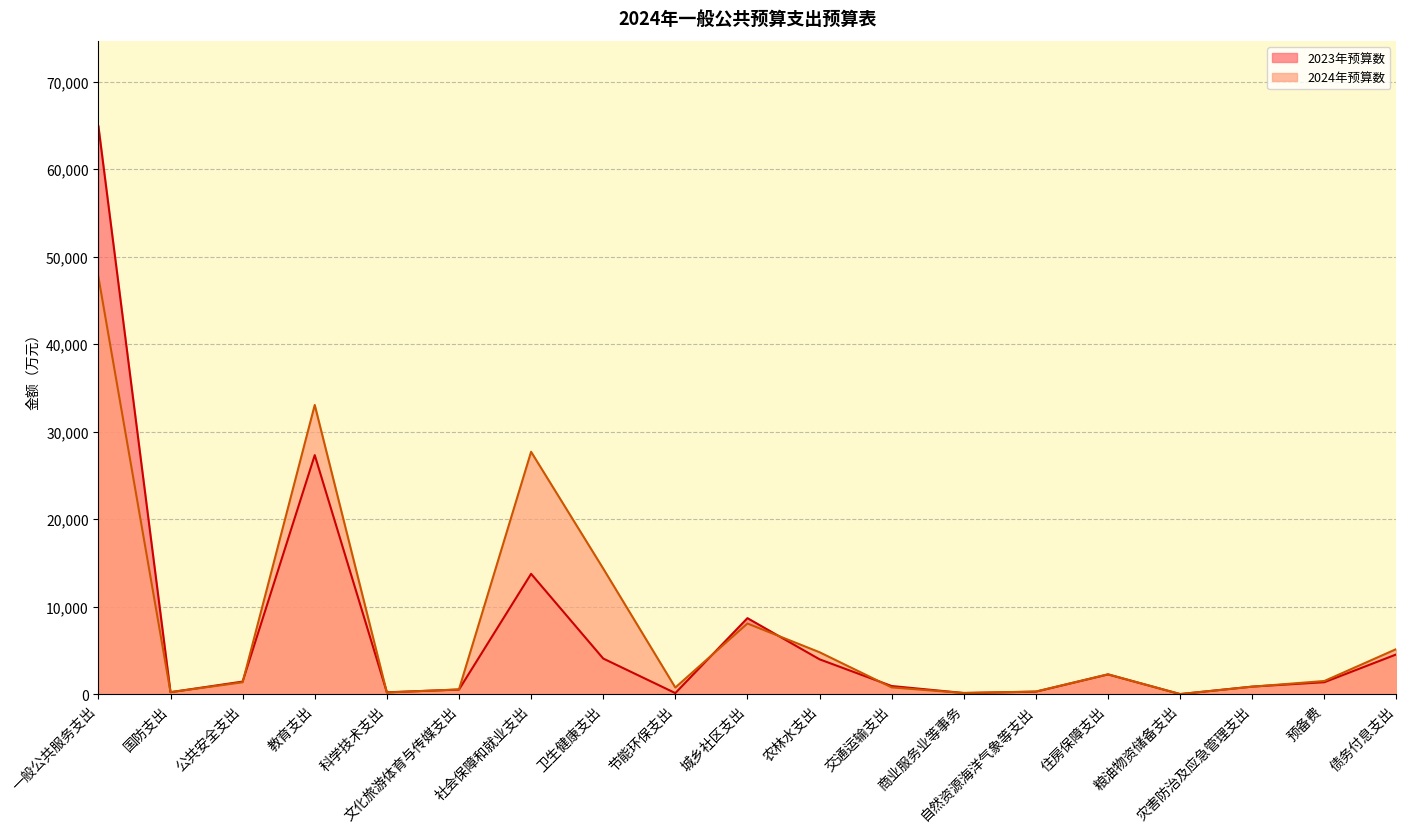

What position from the right is 自然资源海洋气象等支出?

6